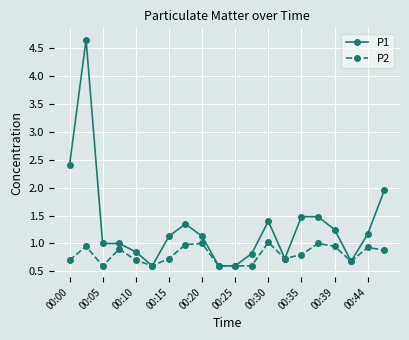

How many data points does each series have?

20